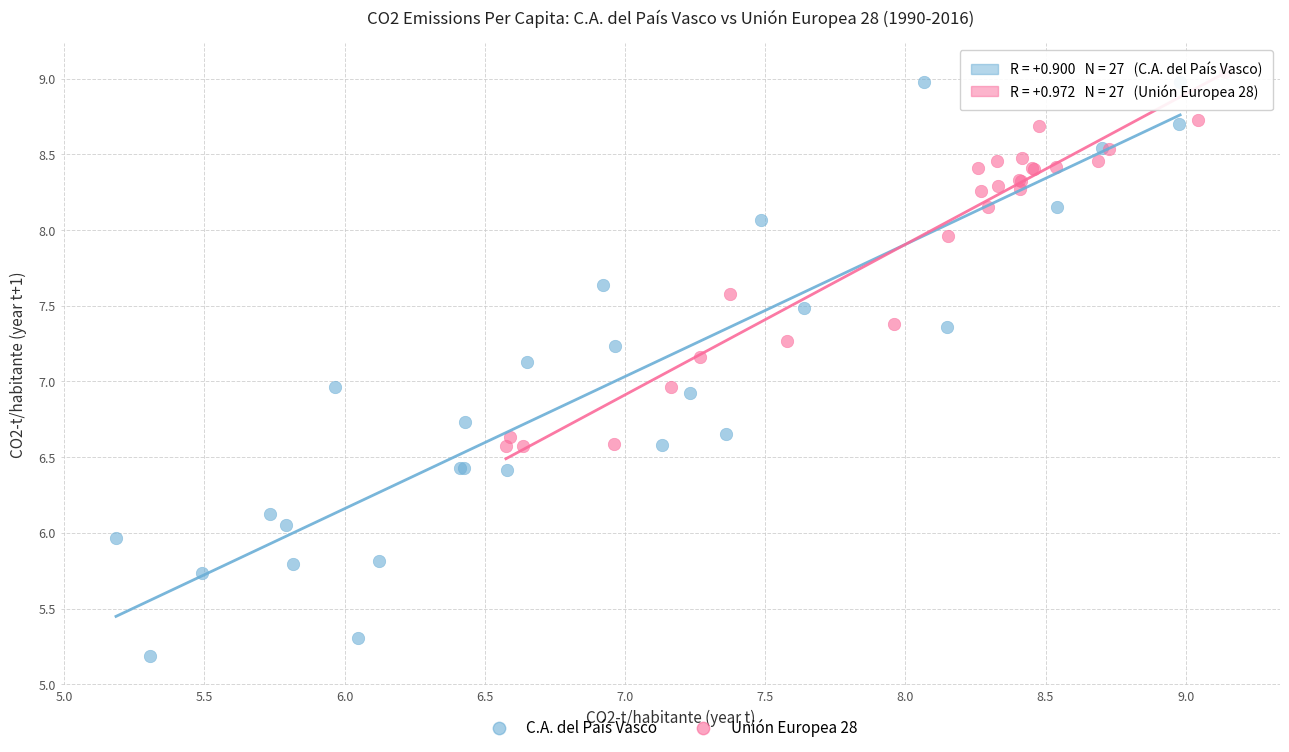

Which series reaches the minimum Y coordinate?

C.A. del País Vasco